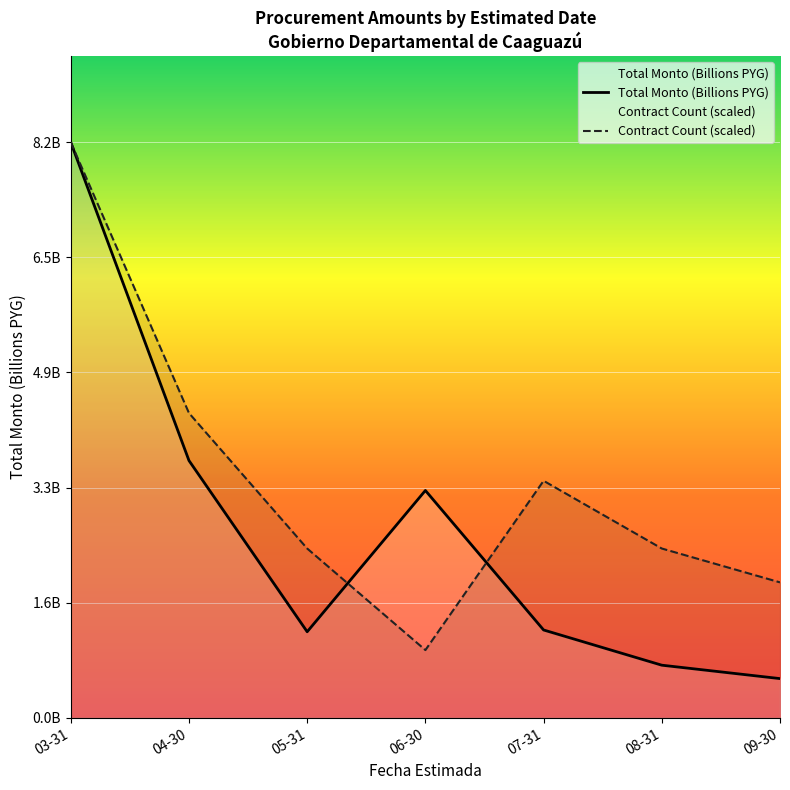

Rank the series by their maximum value, from lowest to highest.

Total Monto (Billions PYG), Contract Count (scaled)